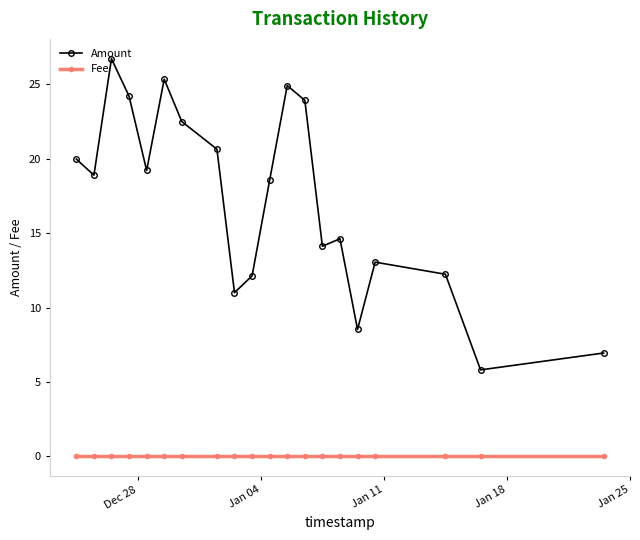

Which series has the widest spread of values?

Amount